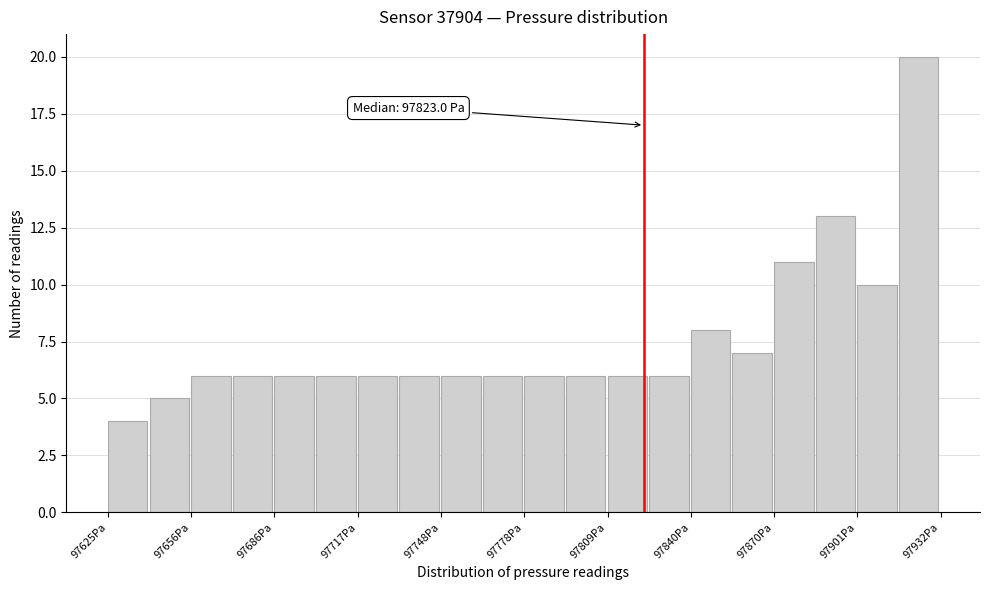

Around what value on the x-axis is the tallest bar? Give the approximate position of its centre, as read against the axis.

97925